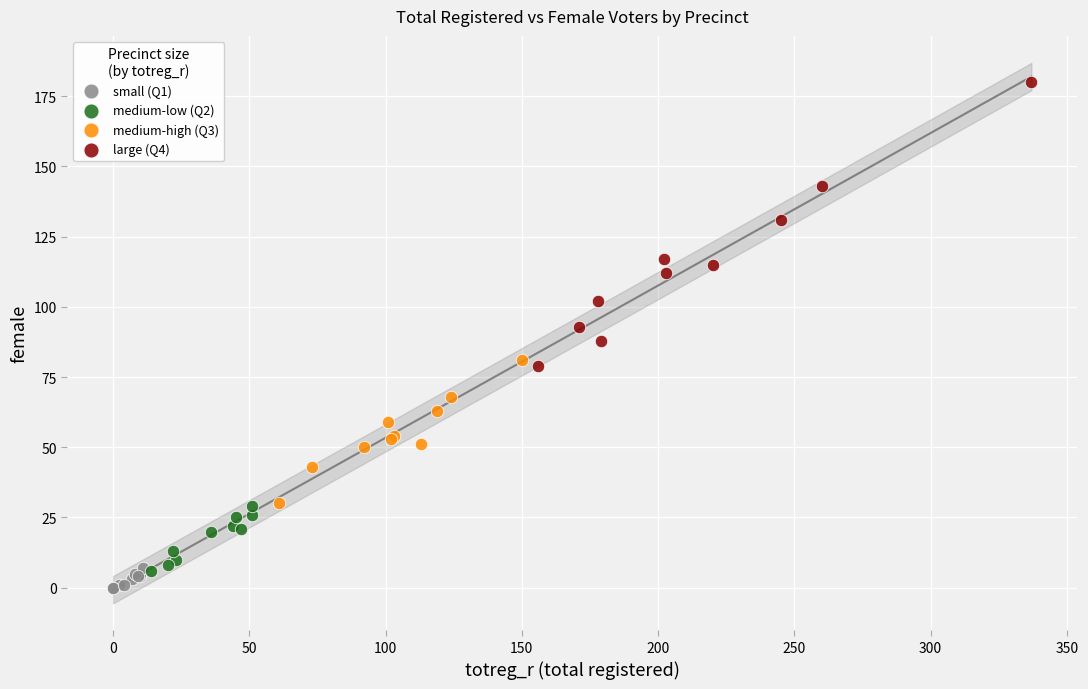

Which series reaches the maximum Y coordinate?

large (Q4)